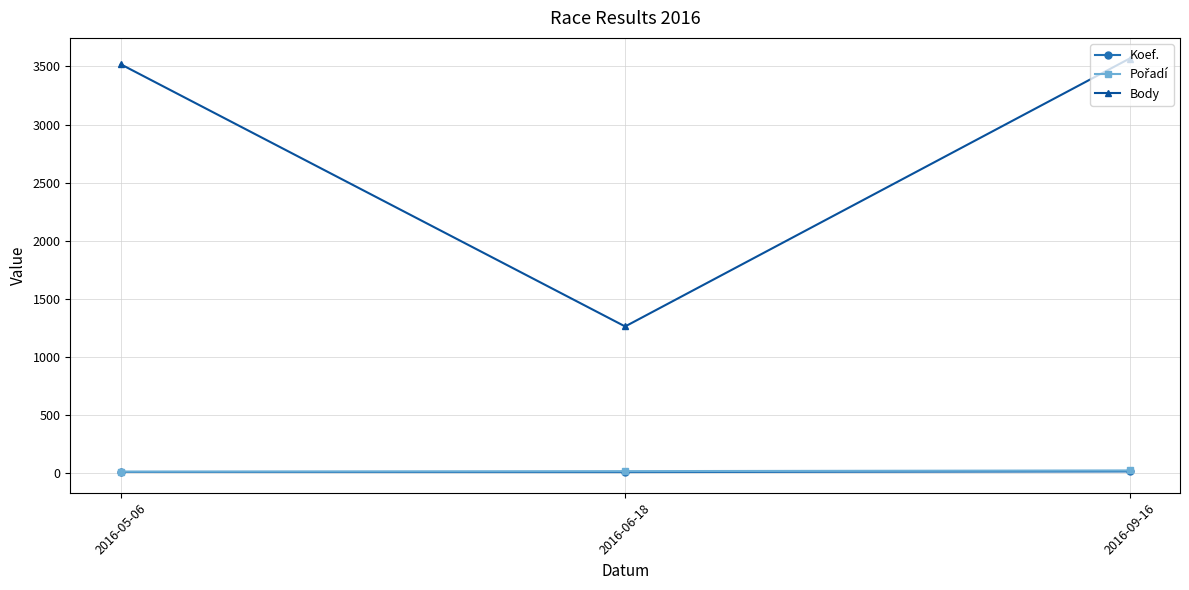

What is the total value across all series at 2016-05-06?

3538